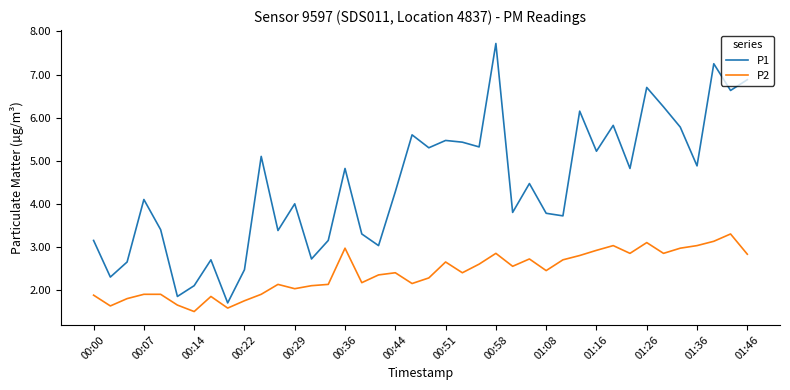

Which series has the widest spread of values?

P1